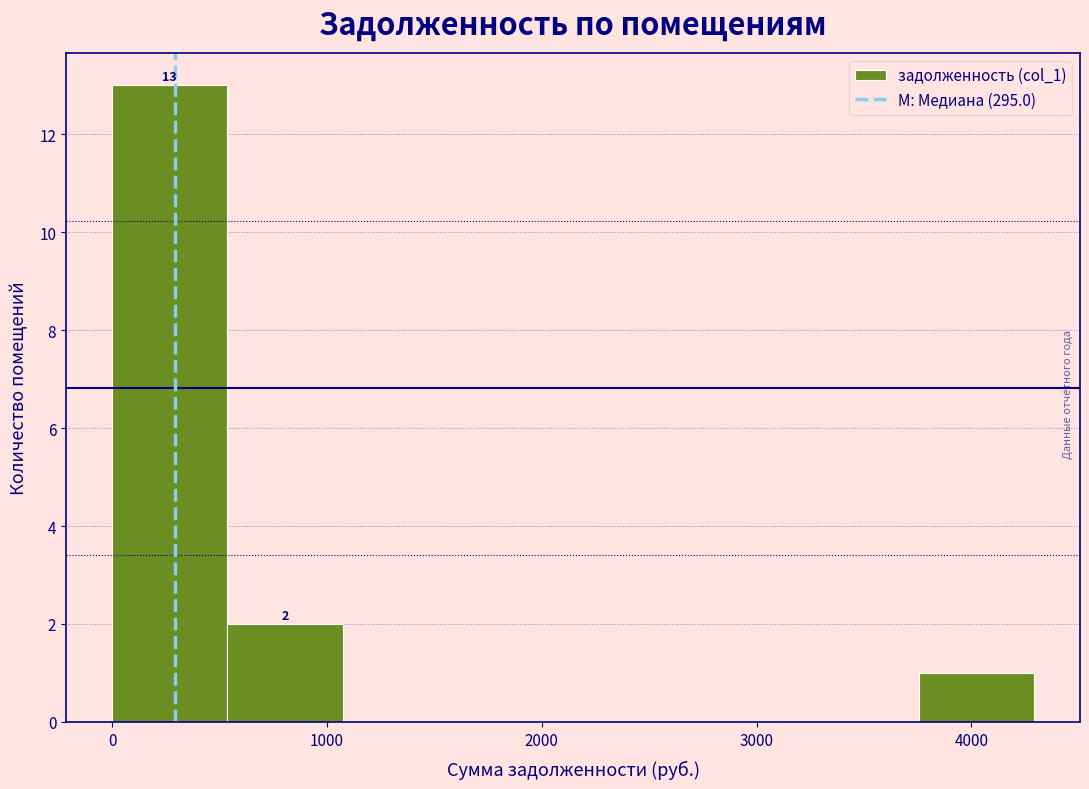

Over which range of the x-axis is the bar tallest?

0 to 500